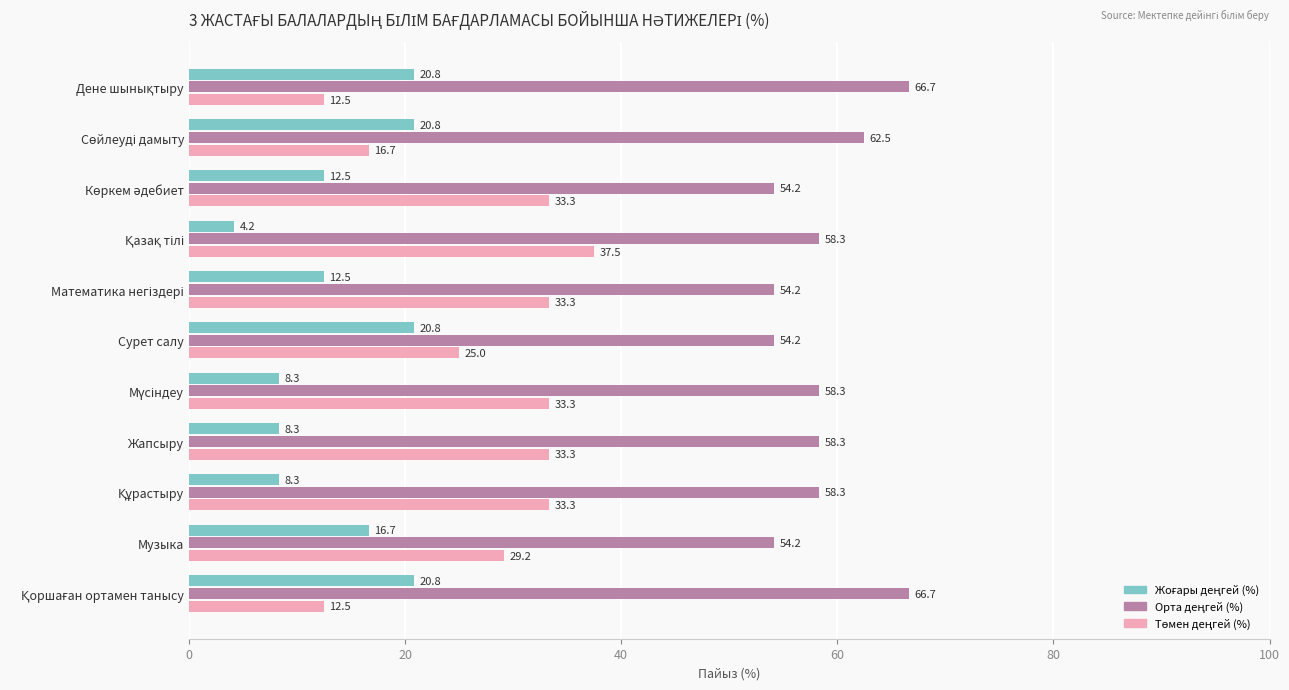

What is the smallest value displayed?

4.2